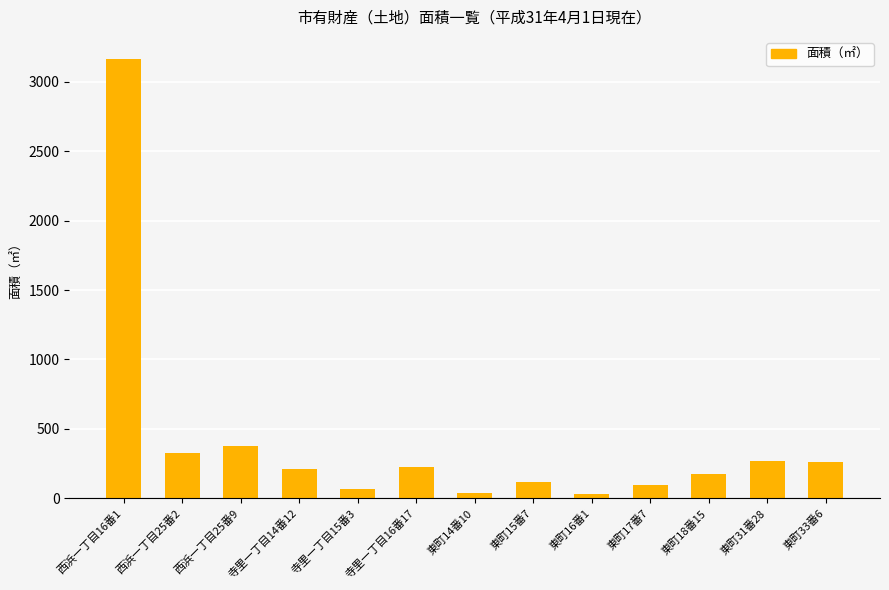

What is the difference between the maximum and minimum values?

3135.8